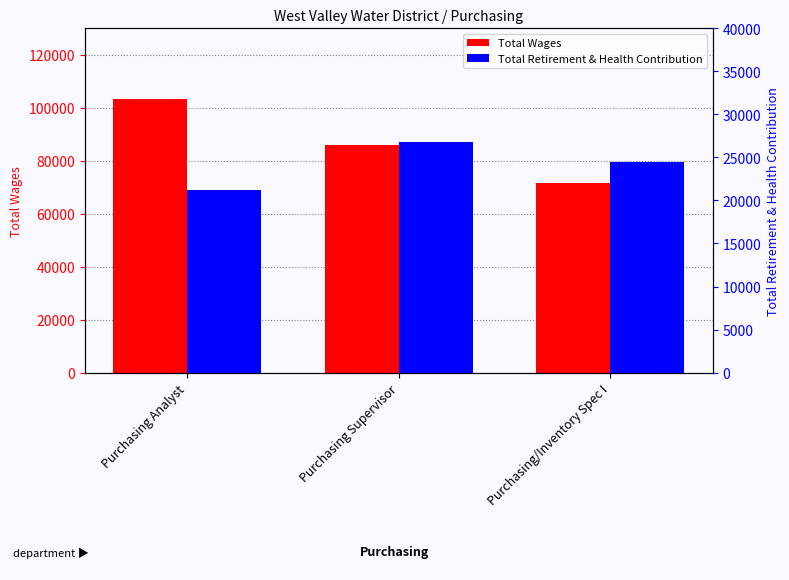

List the series in order of their overall mean, highest first.

Total Wages, Total Retirement & Health Contribution